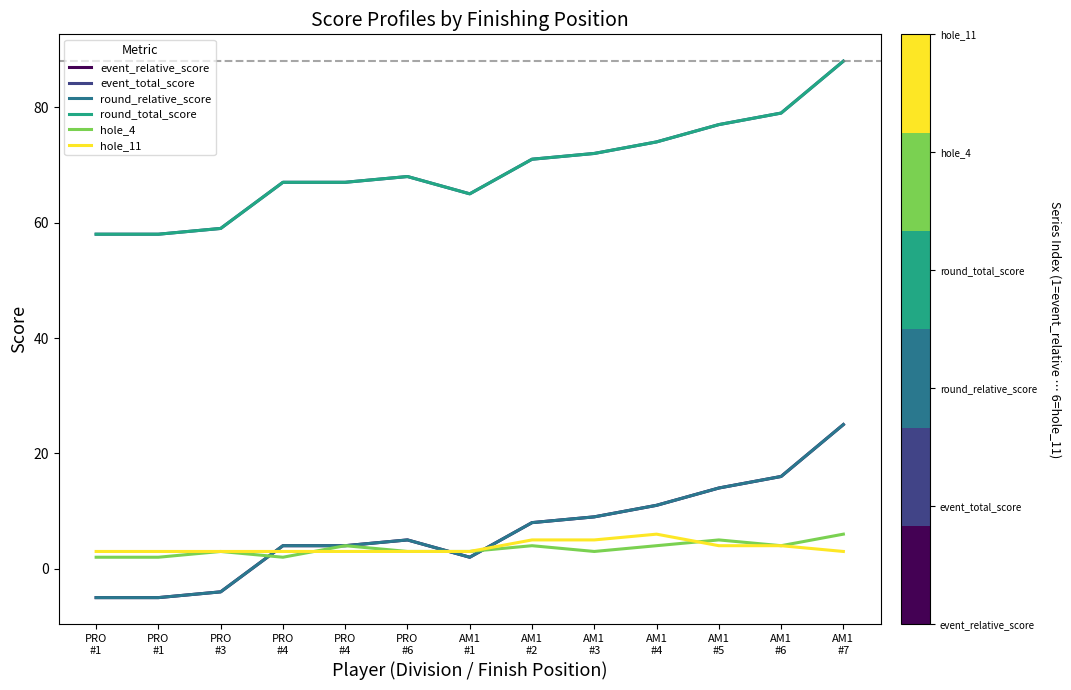

Which label corresponds to the largest value in the chart?

AM1
#7